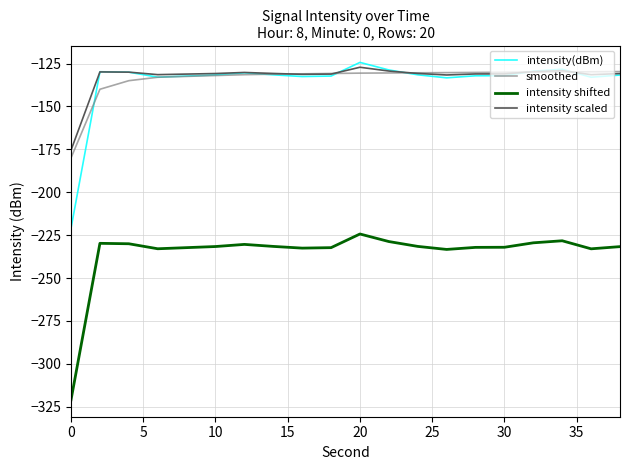

What is the greatest value displayed?

-124.3